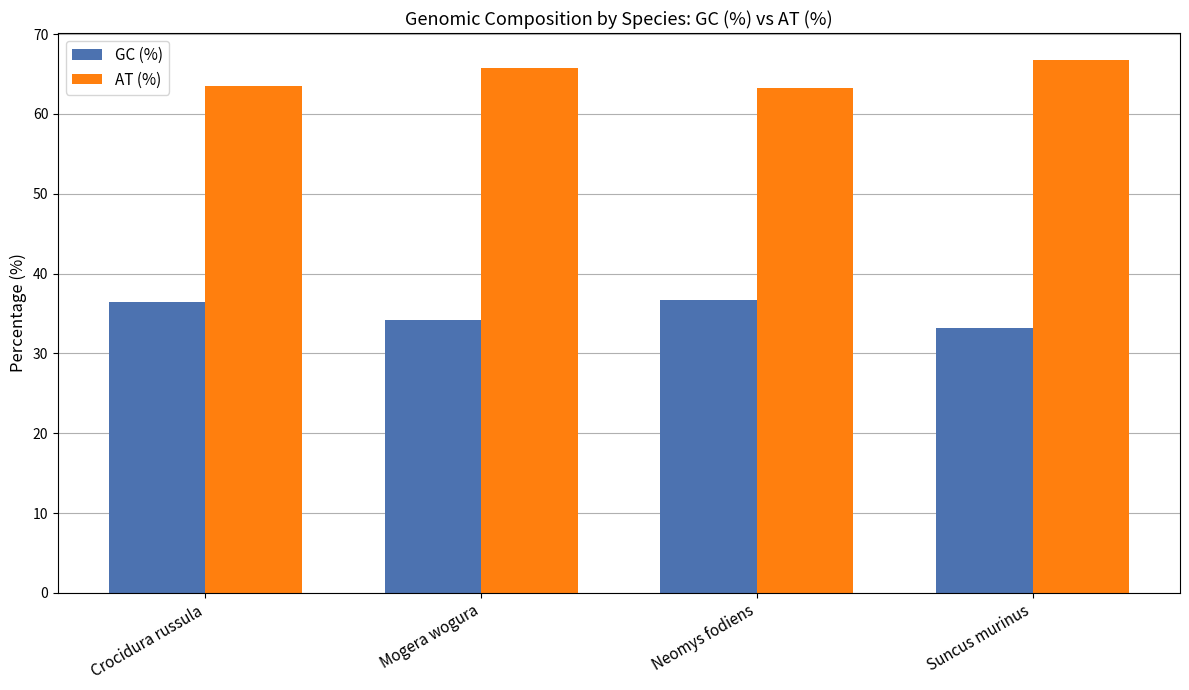

Where does the AT (%) series first go above 65?

Mogera wogura